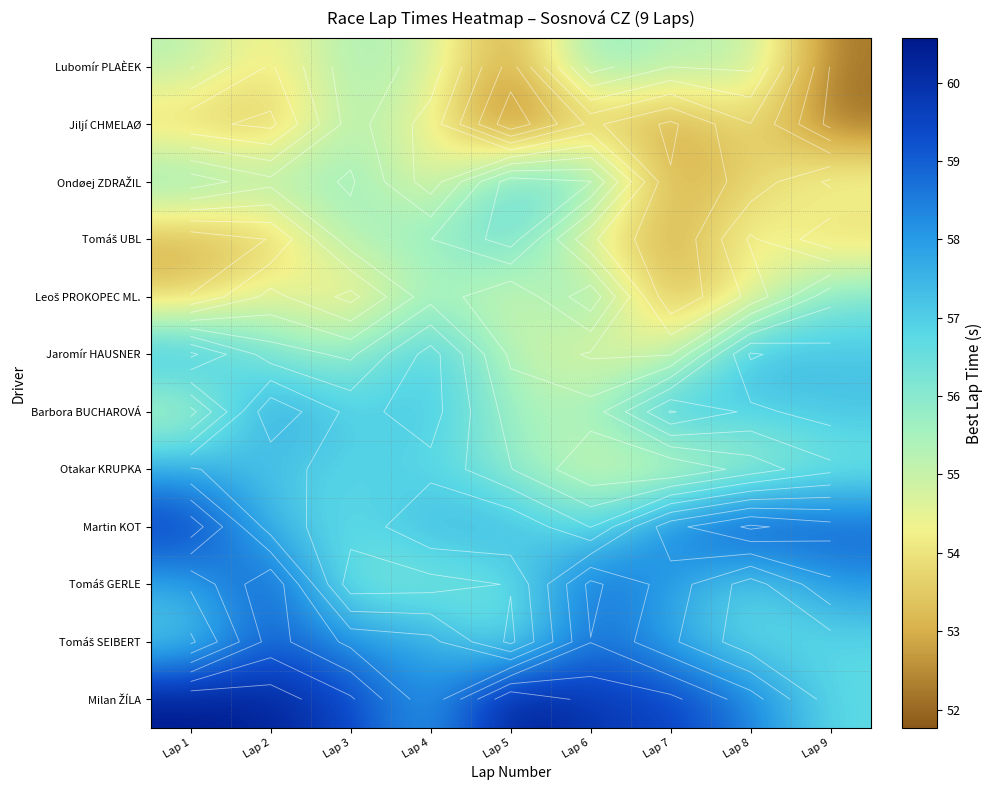

True or false: Martin KOT has a value of 96.7 at Lap 3.

False